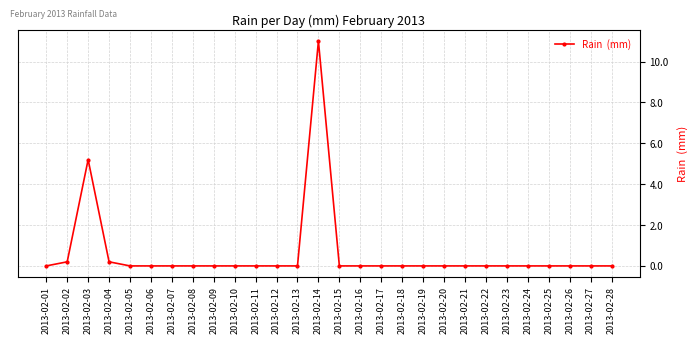

At which label is the value closest to 5?

2013-02-03